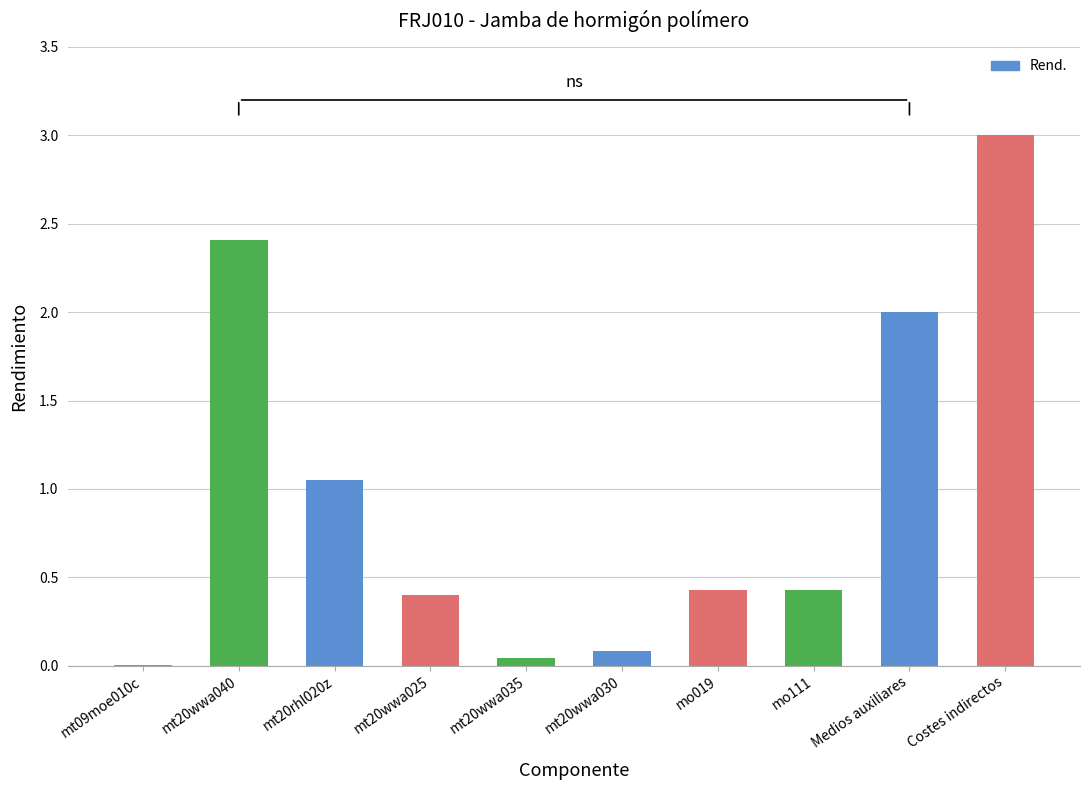

What is the change in value from mt20wwa030 to Costes indirectos?

+2.9